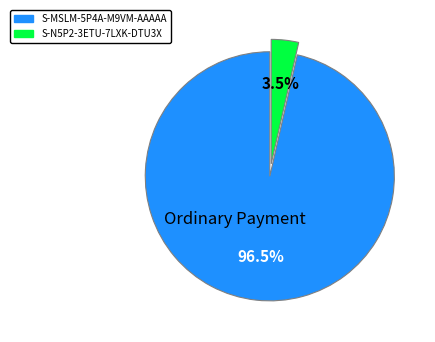

Rank the categories by value from lowest to highest.

S-N5P2-3ETU-7LXK-DTU3X, S-MSLM-5P4A-M9VM-AAAAA